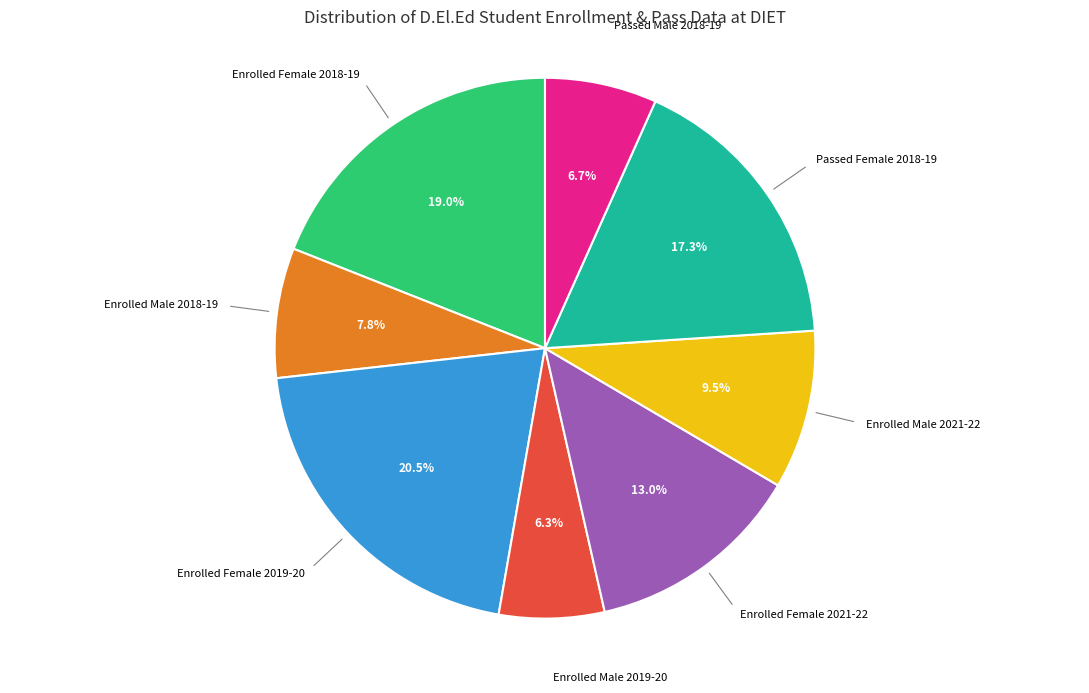

Is there any slice that represents more than half of the pie?

No